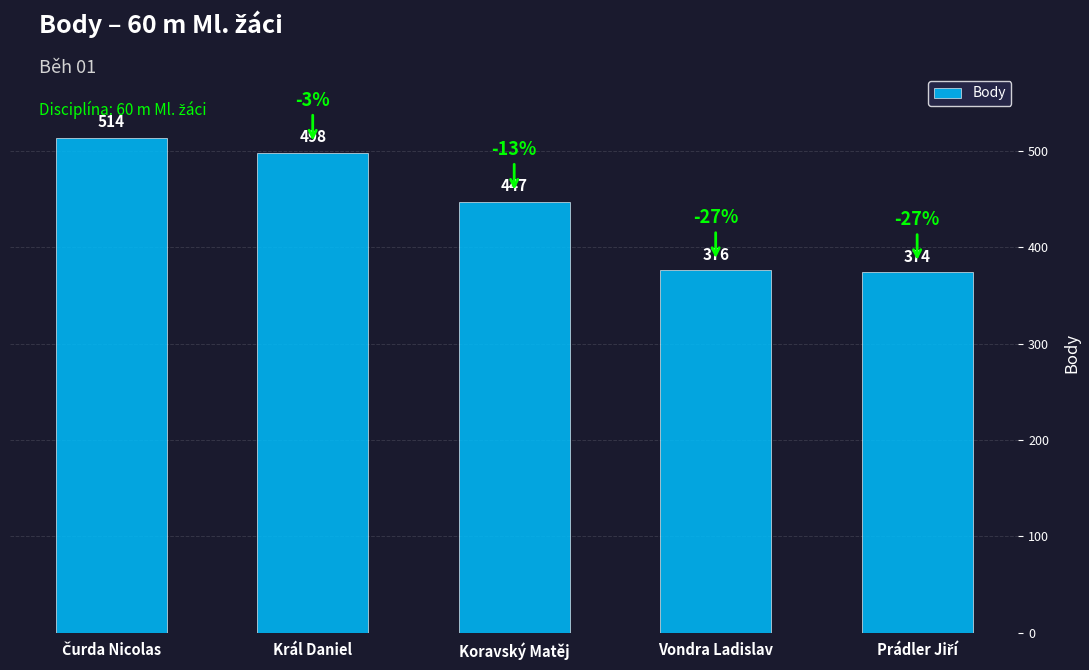

Approximately how many times larger is the value at Vondra Ladislav compared to Král Daniel?

0.8